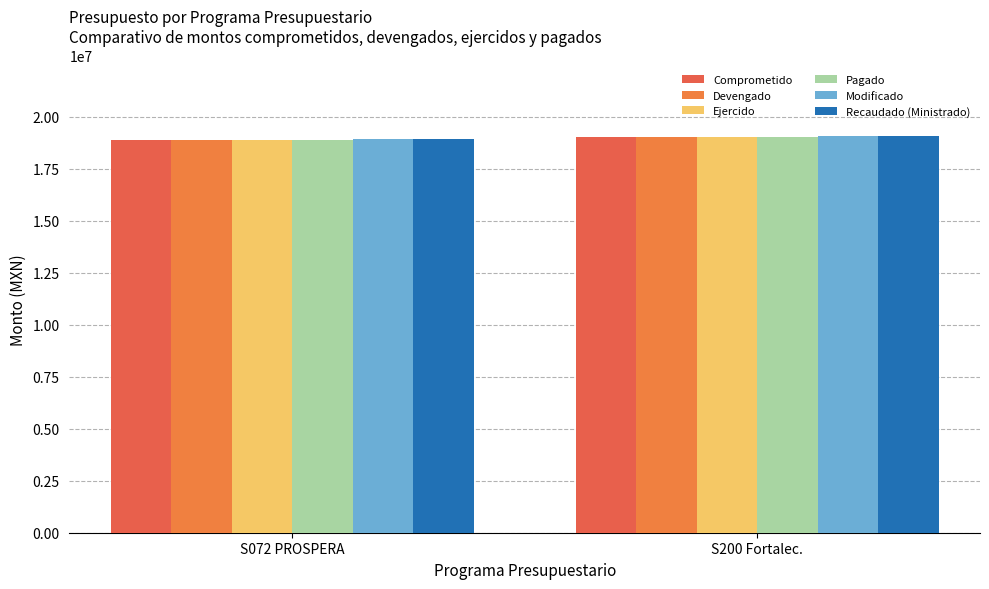

True or false: Pagado has a value of 6033227.9 at S200 Fortalec..

False